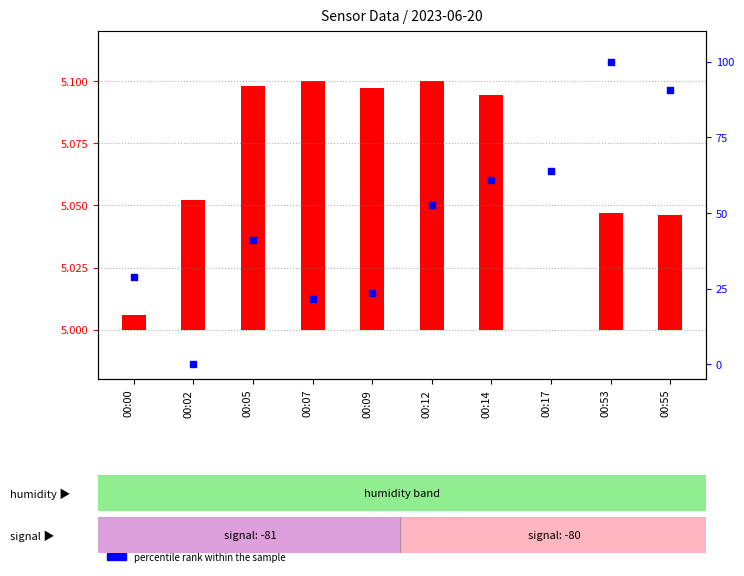

At which category is the sum across all series the highest?

00:53